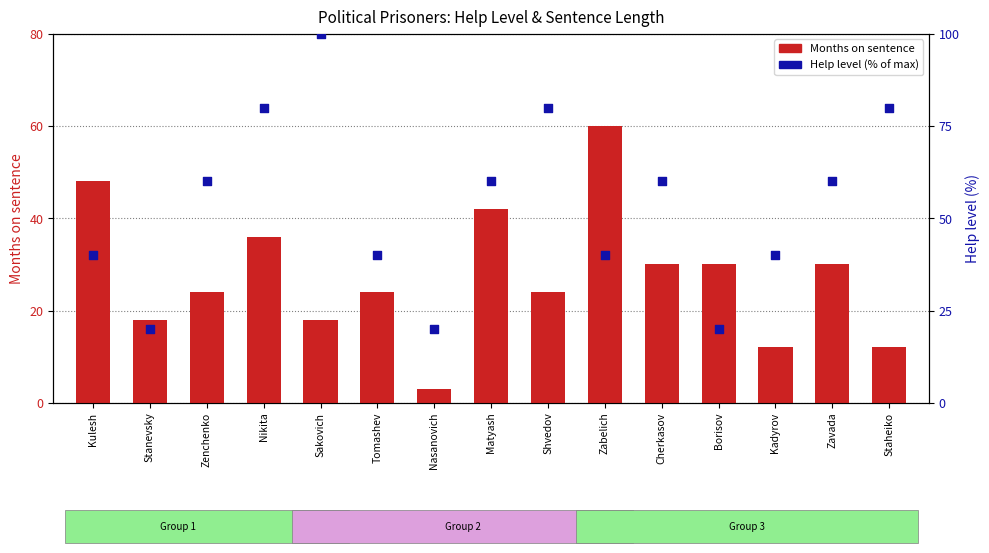

Which series reaches the maximum Y coordinate?

Help level (% of max)